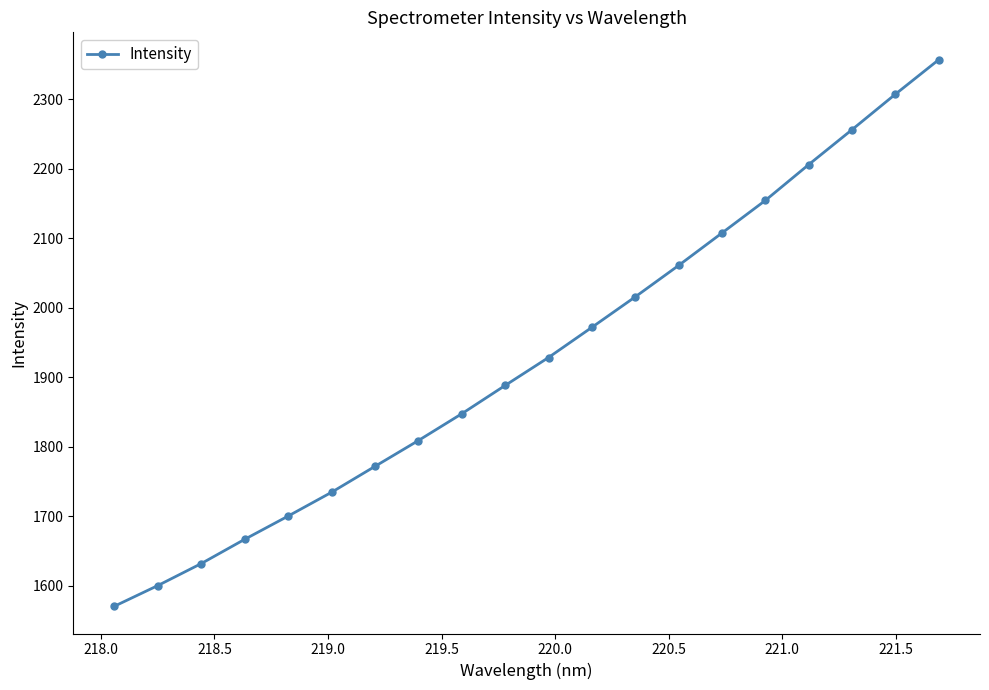

What is the difference between the second highest and minimum values?

736.7